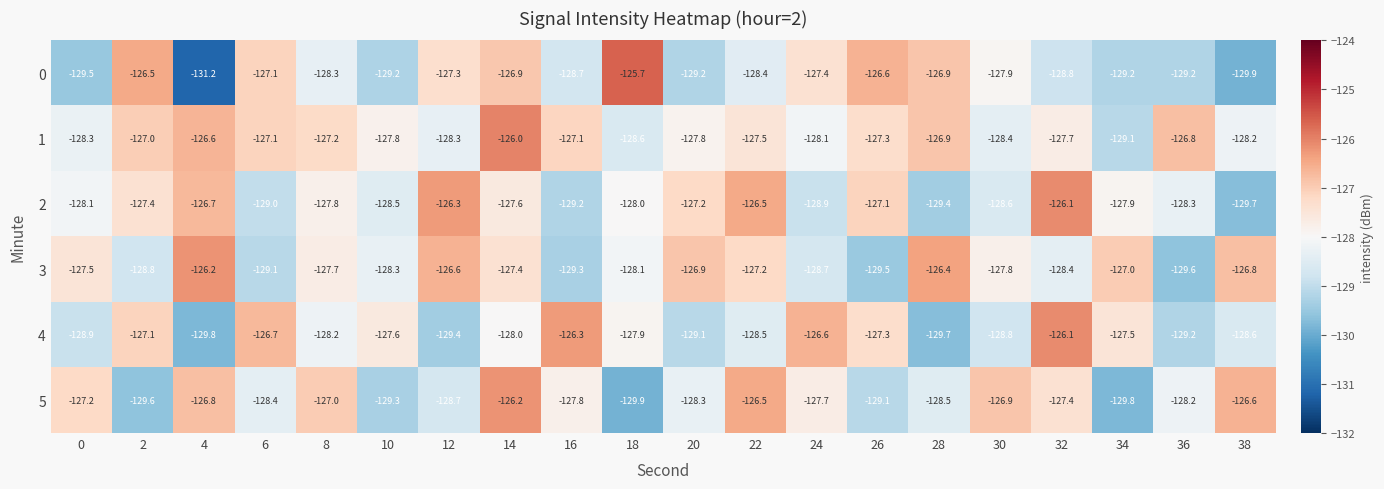

What is the difference between the highest and lowest values at 28?

3.3